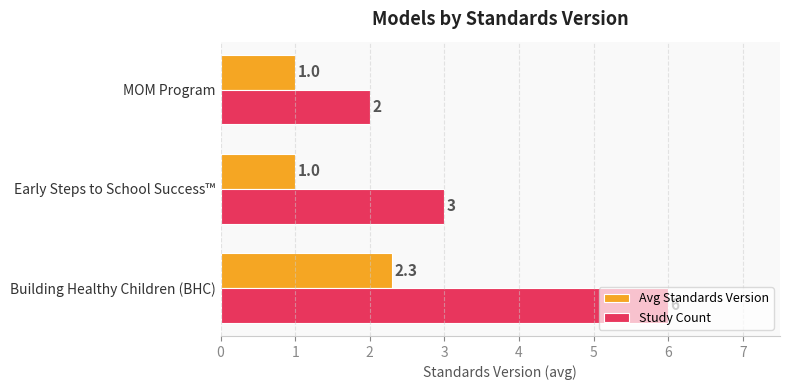

Is it true that Study Count equals 3.0 at Early Steps to School Success™?

True